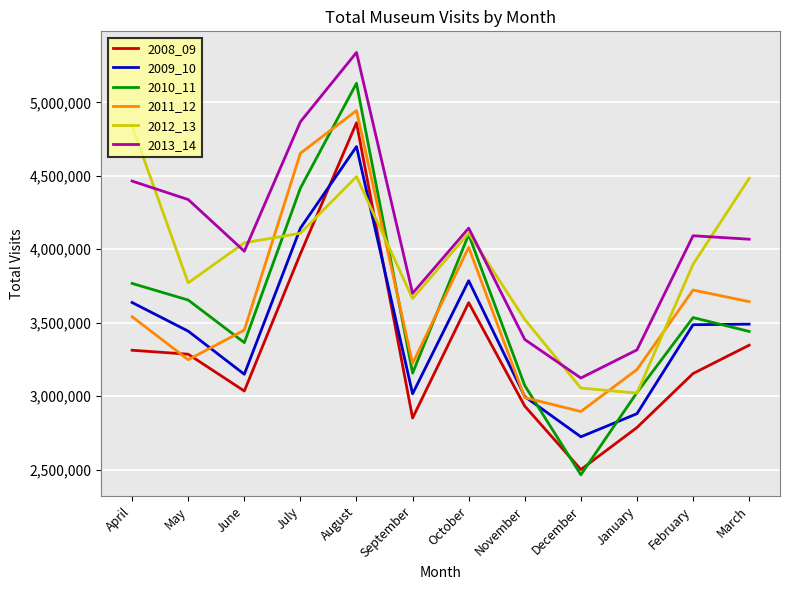

Which series has the largest total across all categories?

2013_14